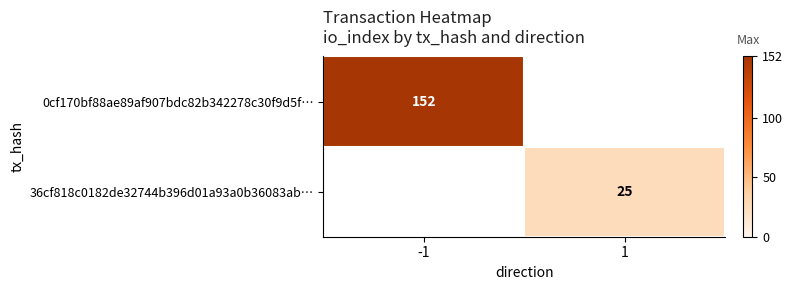

The 36cf818c0182de32744b396d01a93a0b36083ab… series shows 25 at 1. True or false?

True